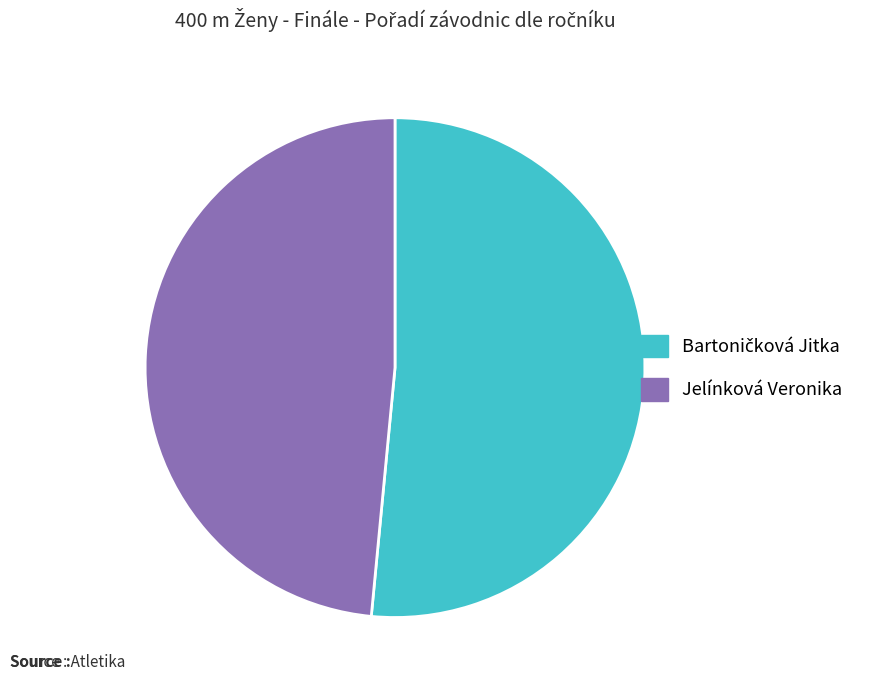

What is the smallest slice in the pie chart?

Jelínková Veronika